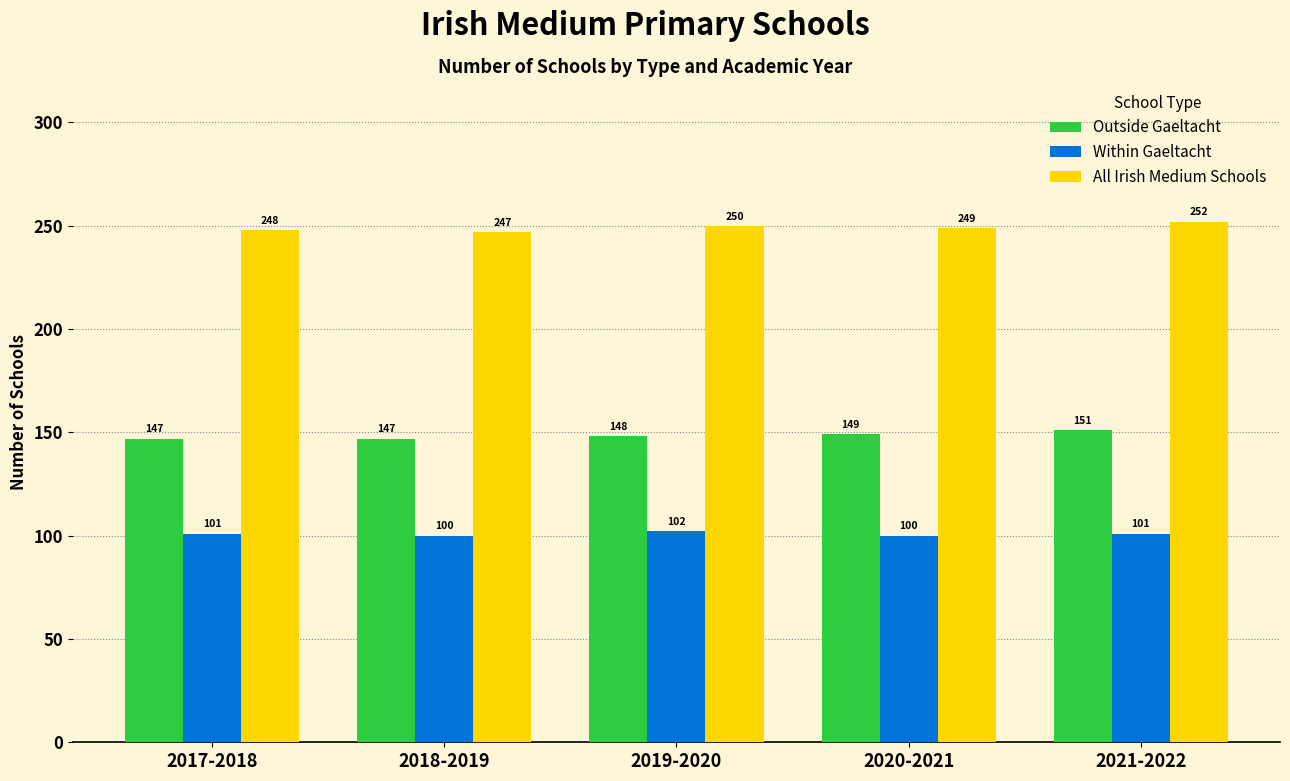

What is the total value across all series at 2020-2021?

498